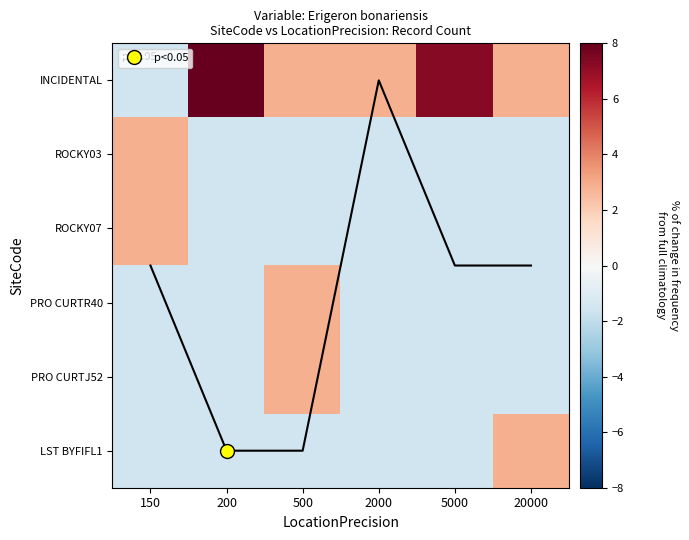

True or false: ROCKY03 has a value of -1.6 at 5000.

True